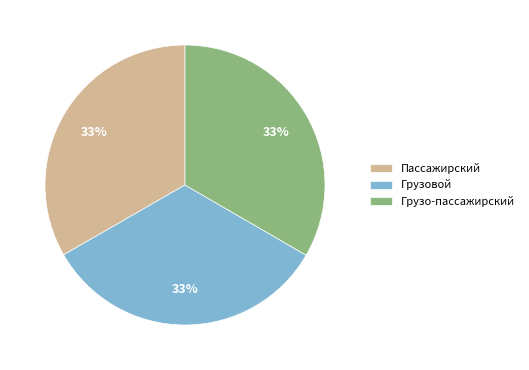

To the nearest percent, what is the average slice percentage?

33%